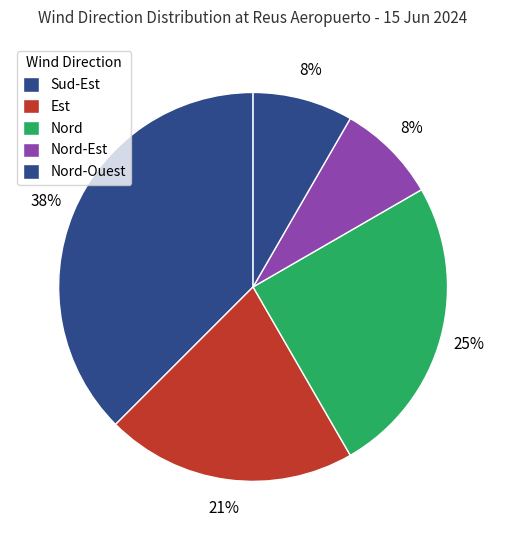

What is the smallest slice in the pie chart?

Nord-Ouest